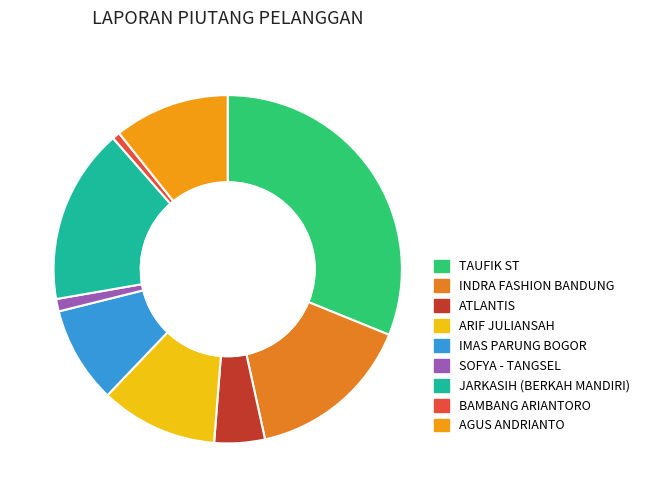

How many segments does this pie chart have?

9